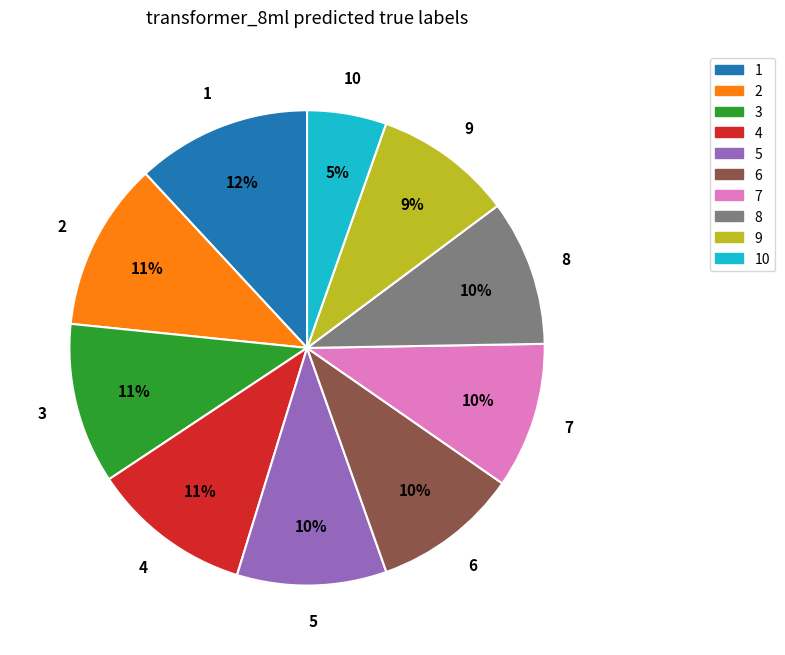

What percentage is the 7 slice, to the nearest percent?

10%